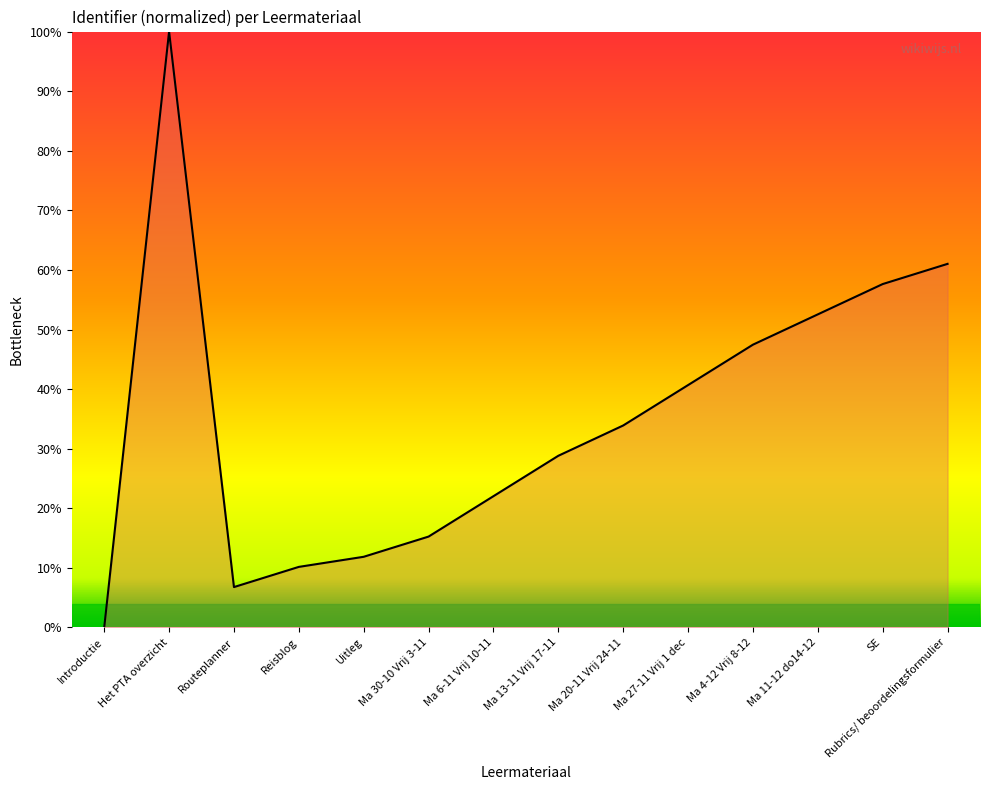

How many positive values are there?

13